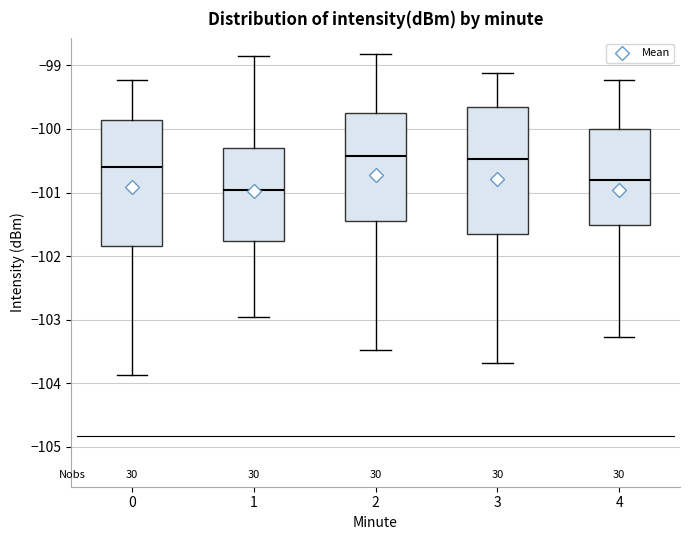

Reading left to right, read every box against the y-axis: the position of its median line, the range the box covers, and the ends of its whiskers. The values are not printed on the chart, so give them approximately, as read against the axis.

0: median -100.6, box -101.8 to -99.9, whiskers -103.9 to -99.2
1: median -101.0, box -101.8 to -100.3, whiskers -103.0 to -98.9
2: median -100.4, box -101.4 to -99.8, whiskers -103.5 to -98.8
3: median -100.5, box -101.6 to -99.7, whiskers -103.7 to -99.1
4: median -100.8, box -101.5 to -100.0, whiskers -103.3 to -99.2